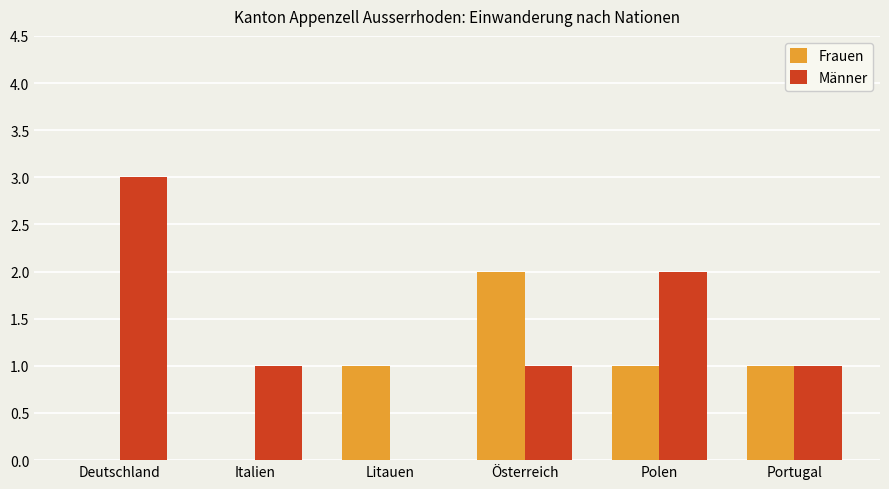

Which label corresponds to the largest value in the chart?

Deutschland